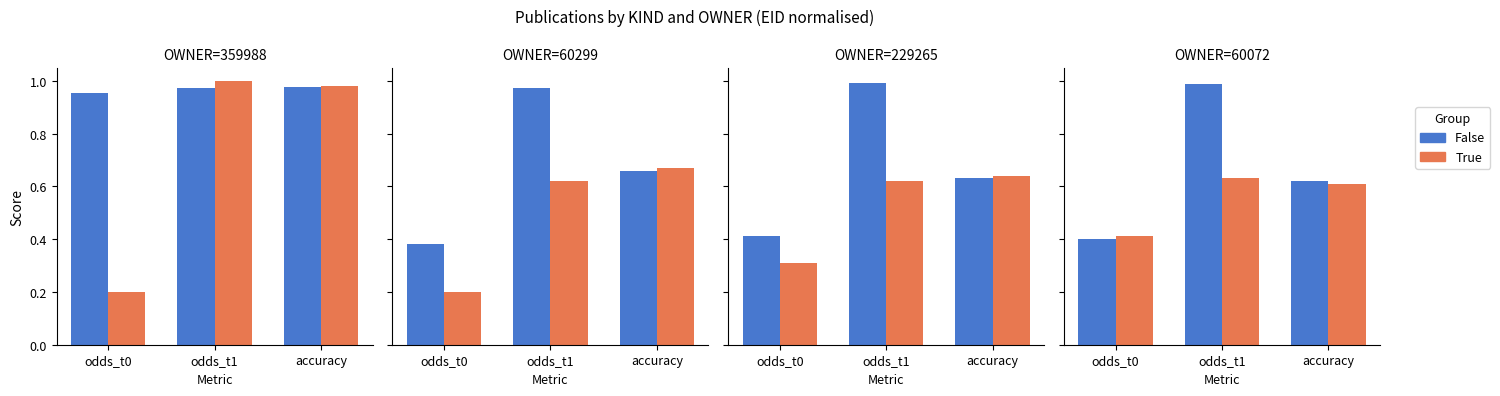

How many groups of bars are there?

3